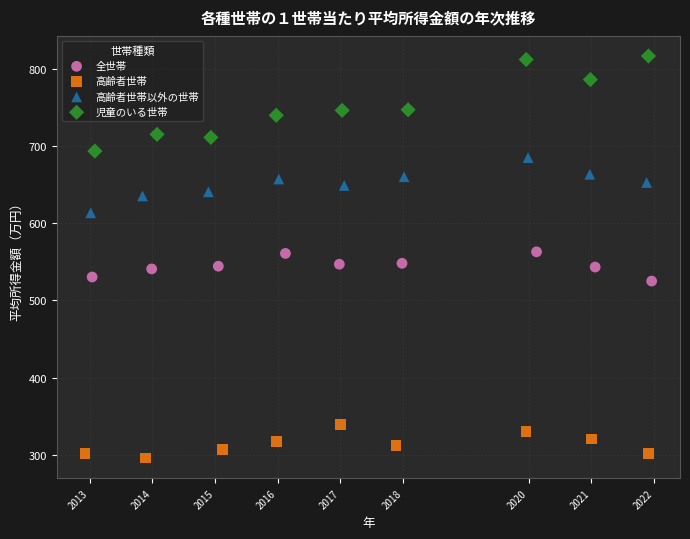

Which series has the widest spread of Y values?

児童のいる世帯